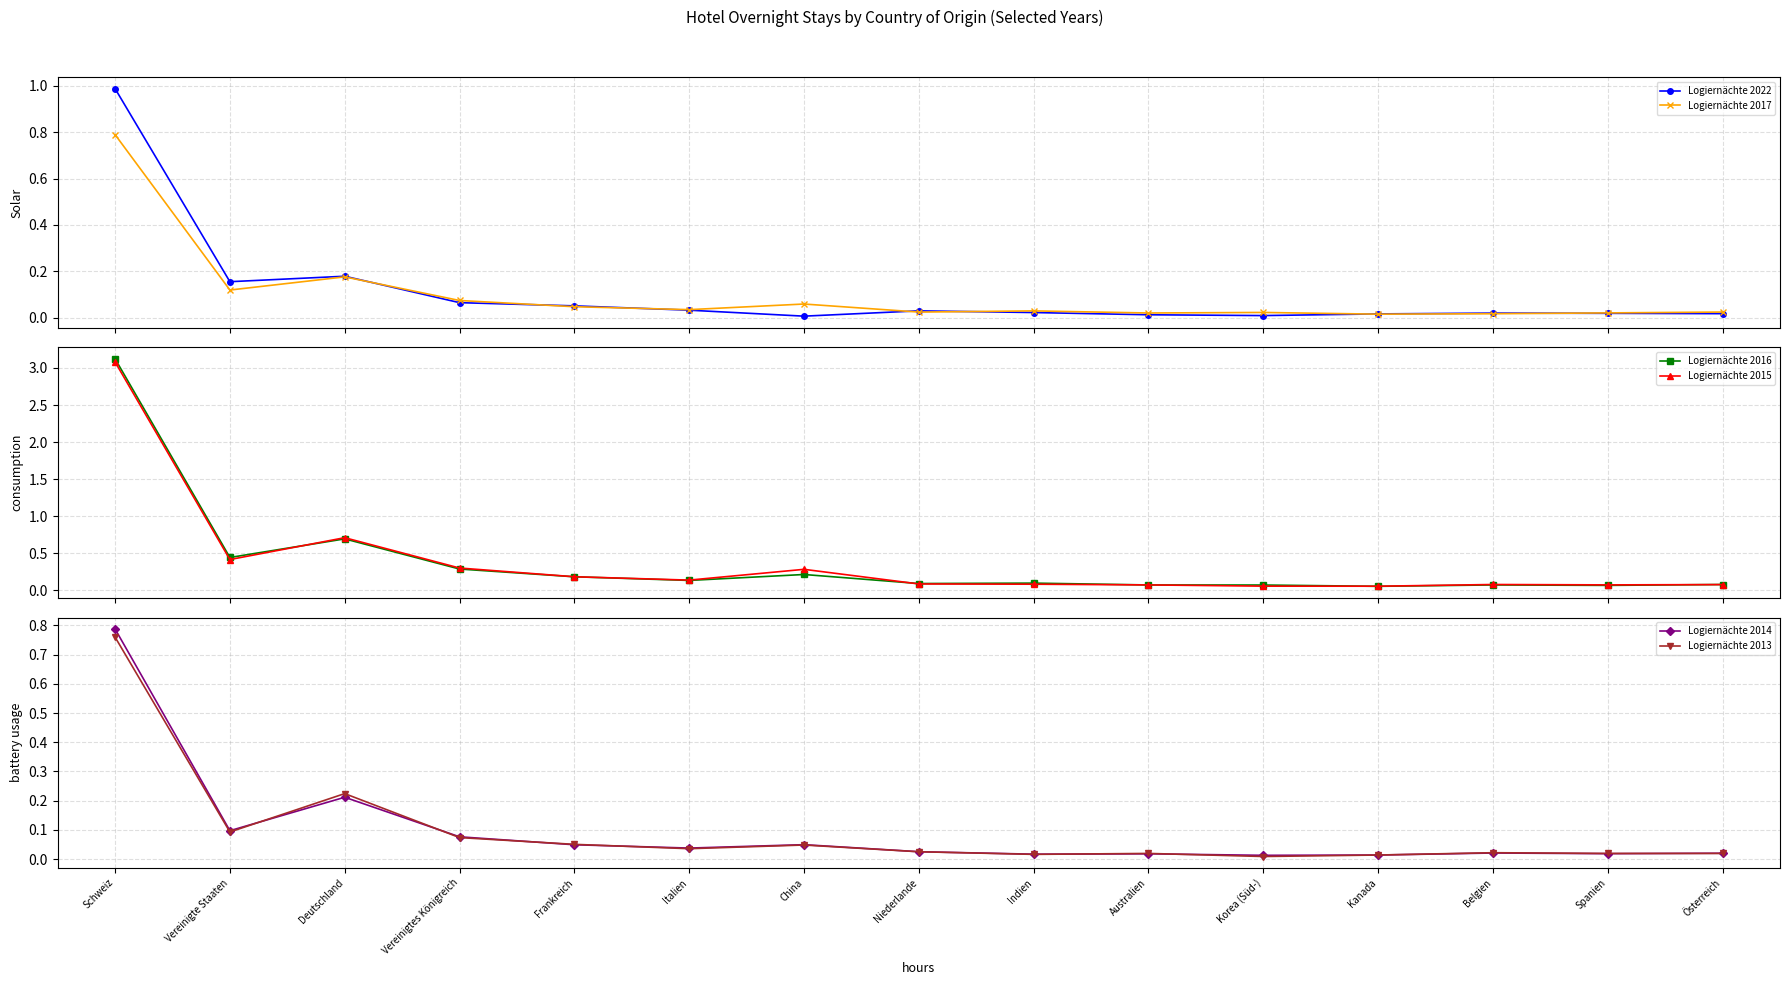

What is the greatest value displayed?

3.1